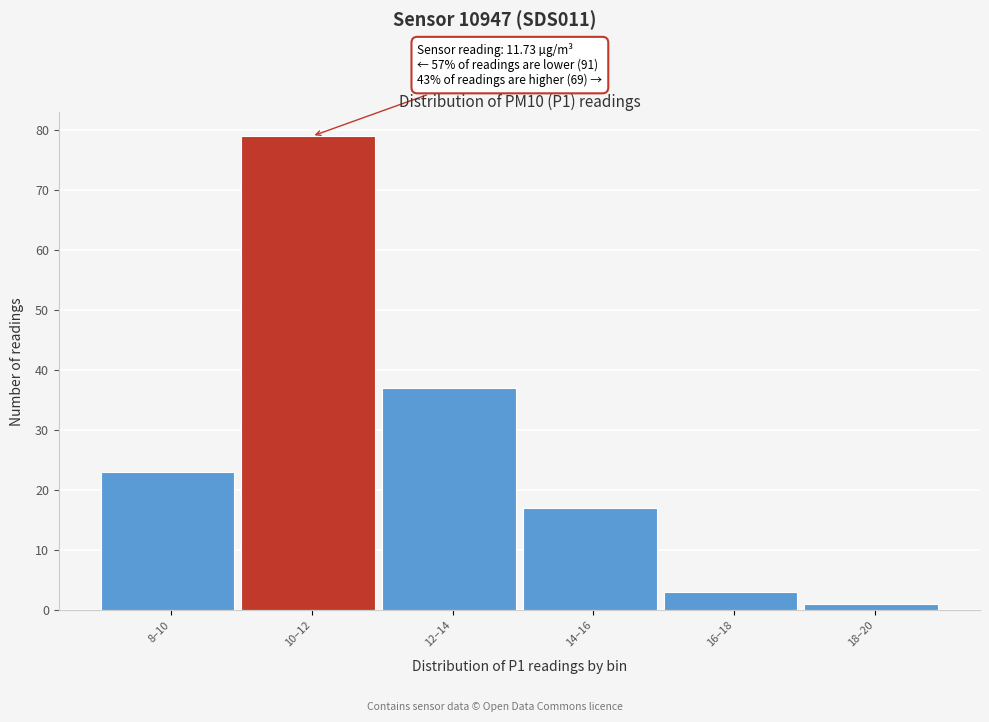

Reading left to right, what are all the values shown in this chart?

8–10=23	10–12=79	12–14=37	14–16=17	16–18=3	18–20=1